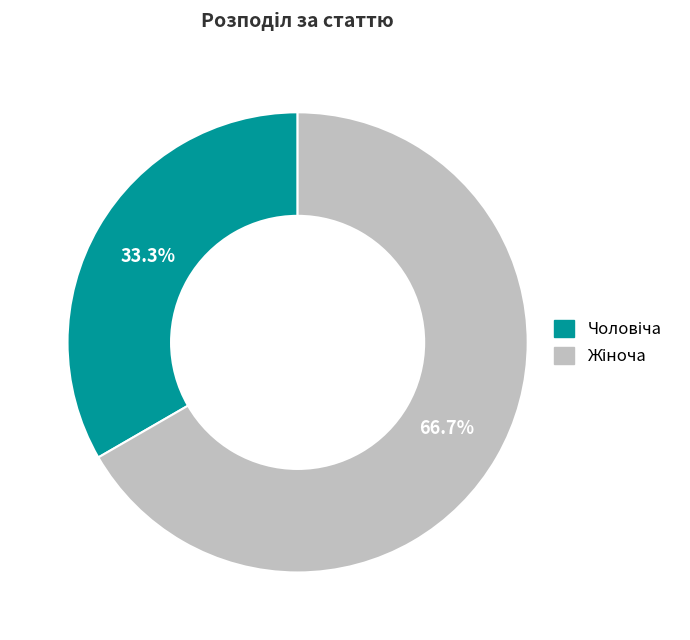

Is there any slice that represents more than half of the pie?

Yes